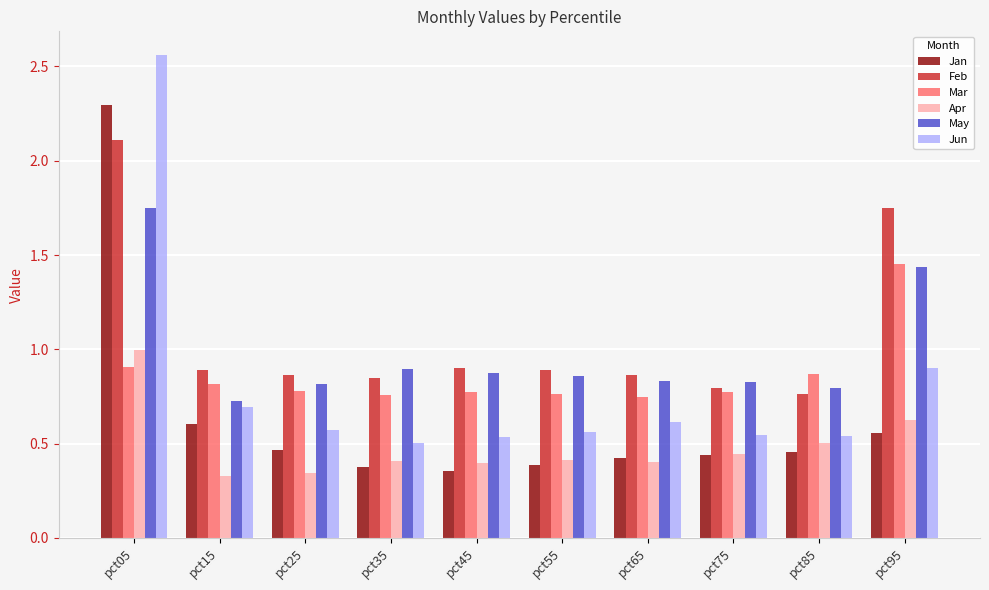

What is the difference between the maximum and minimum values in the Jan series?

1.9